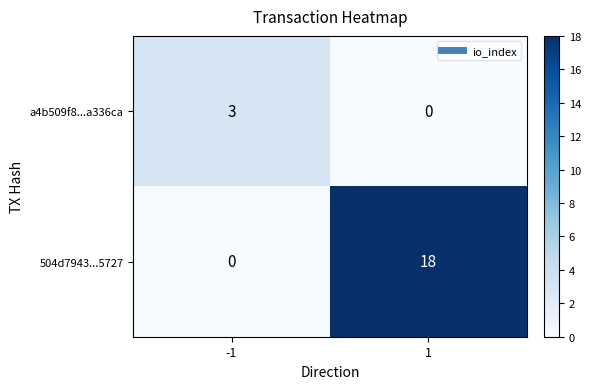

Which series changed the most between -1 and 1?

504d7943...5727